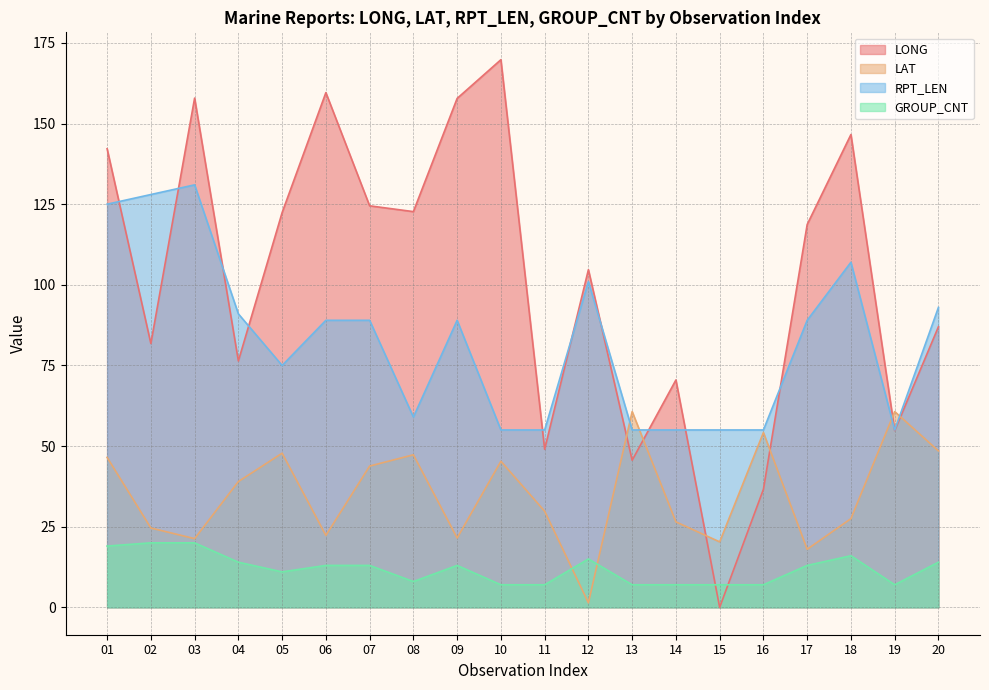

Count the number of categories in the chart.

20